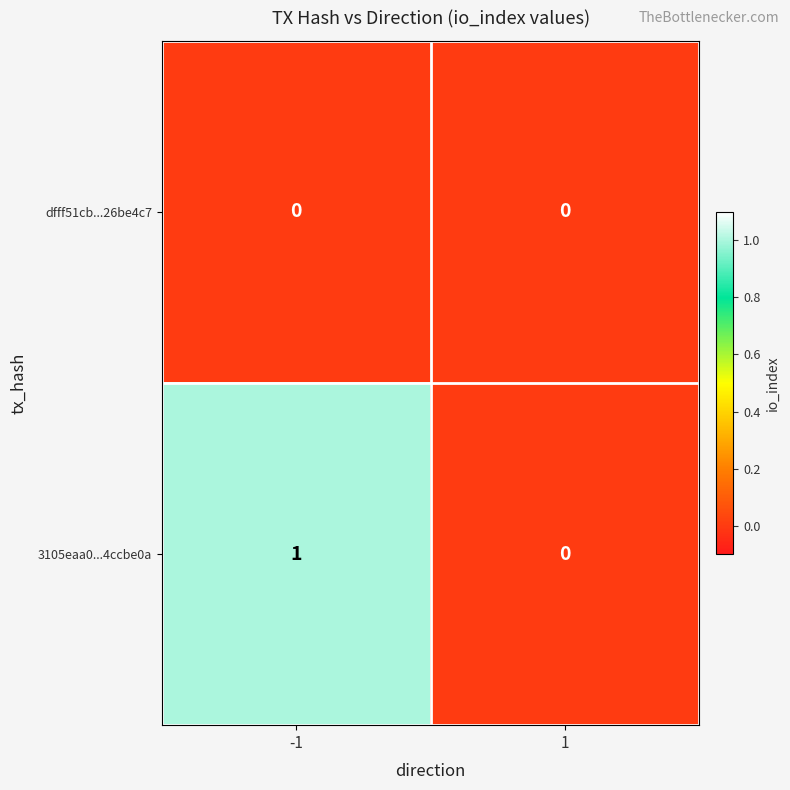

Between -1 and 1, which series saw the biggest shift?

3105eaa0...4ccbe0a